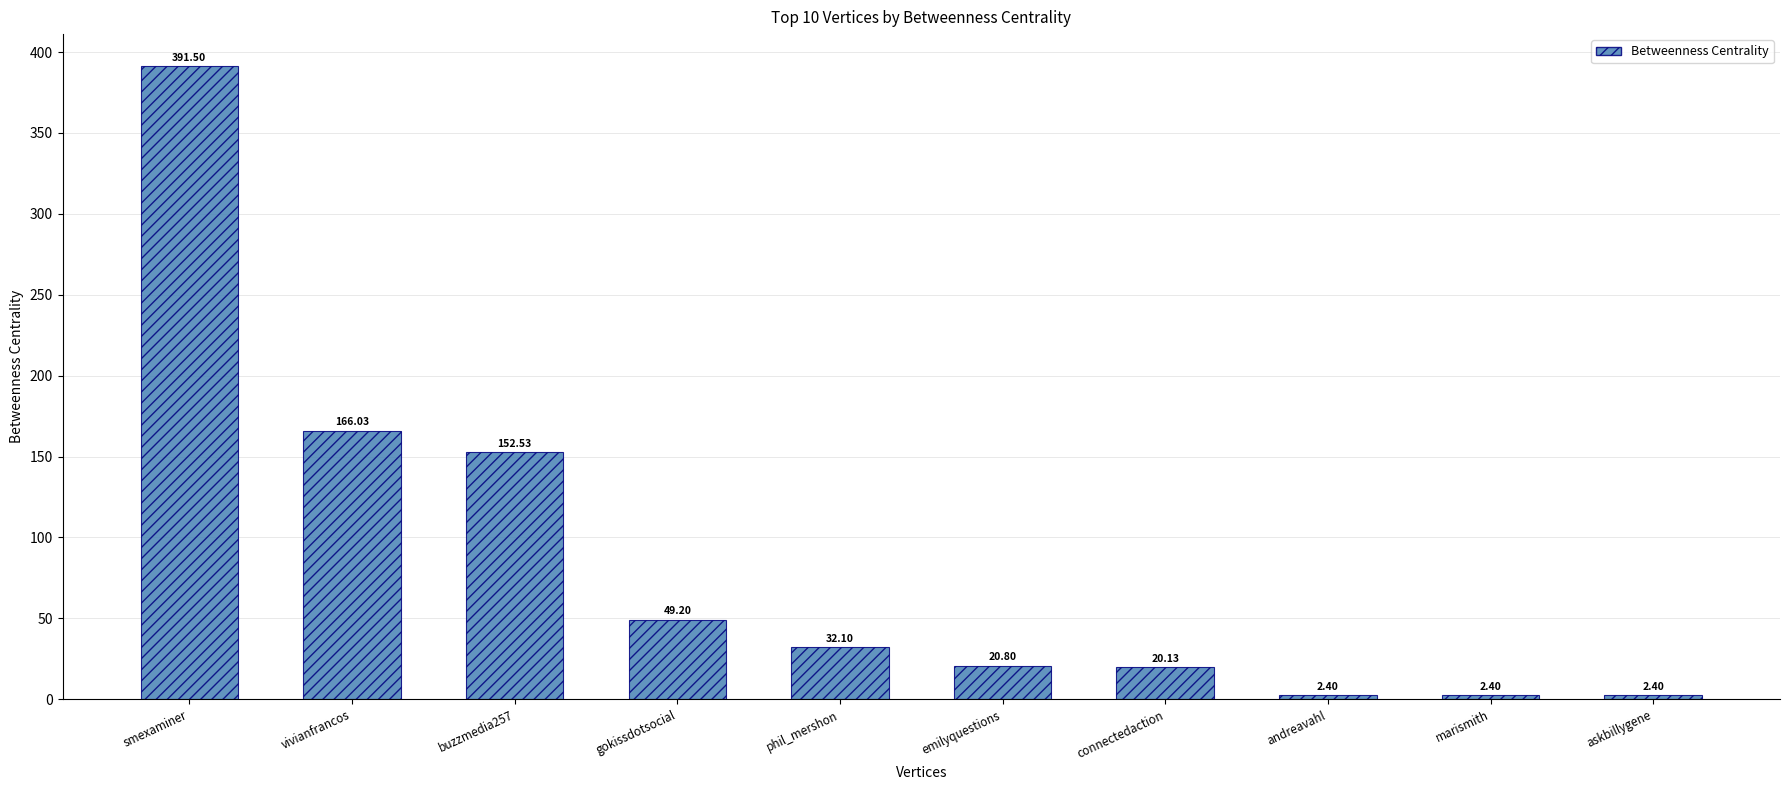

What is the sum of all values?

839.5